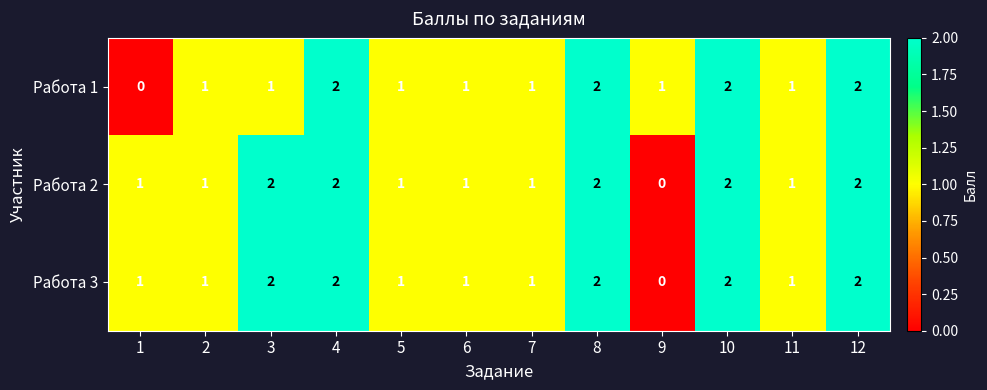

What is the sum of all Работа 1 values?

15